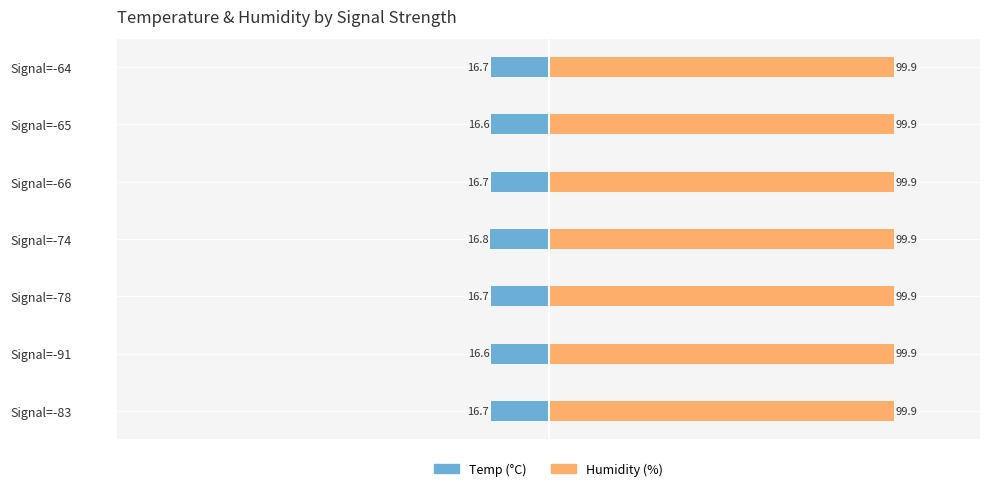

Rank the series by their average value, from lowest to highest.

Temp (°C), Humidity (%)